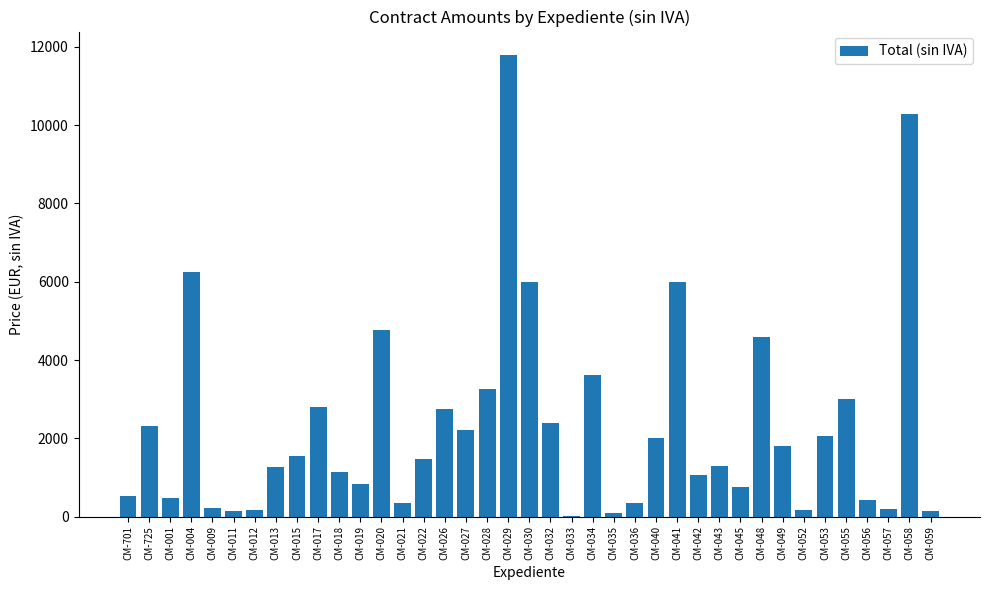

Which has a higher value, CM-004 or CM-043?

CM-004